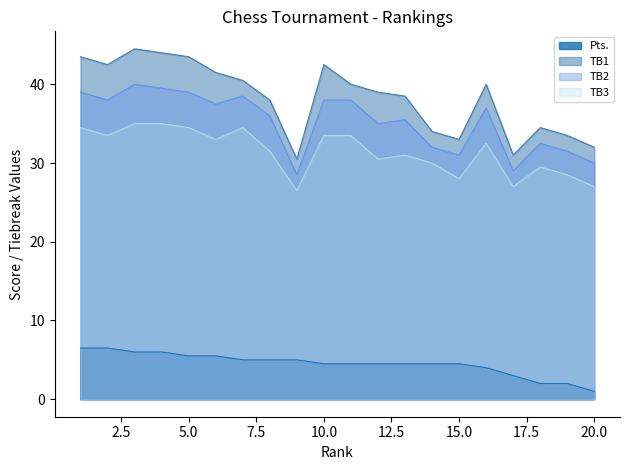

At which category is the sum across all series the highest?

3